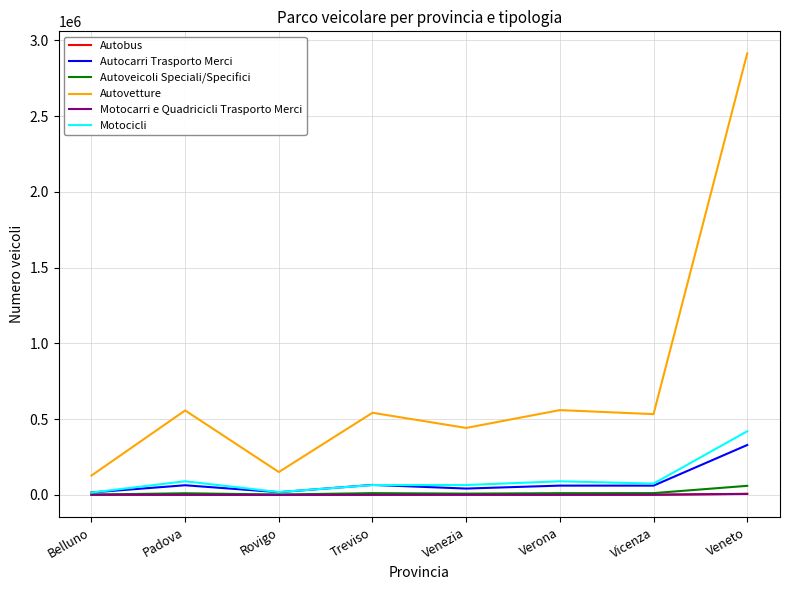

Between Padova and Veneto, which series saw the biggest shift?

Autovetture